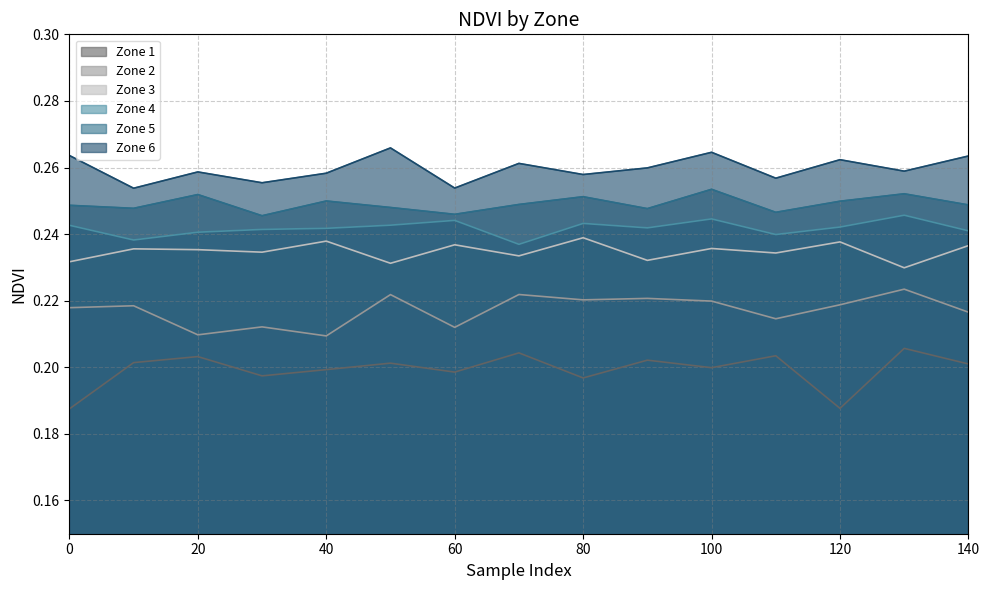

Between 60 and 70, which is larger?

70